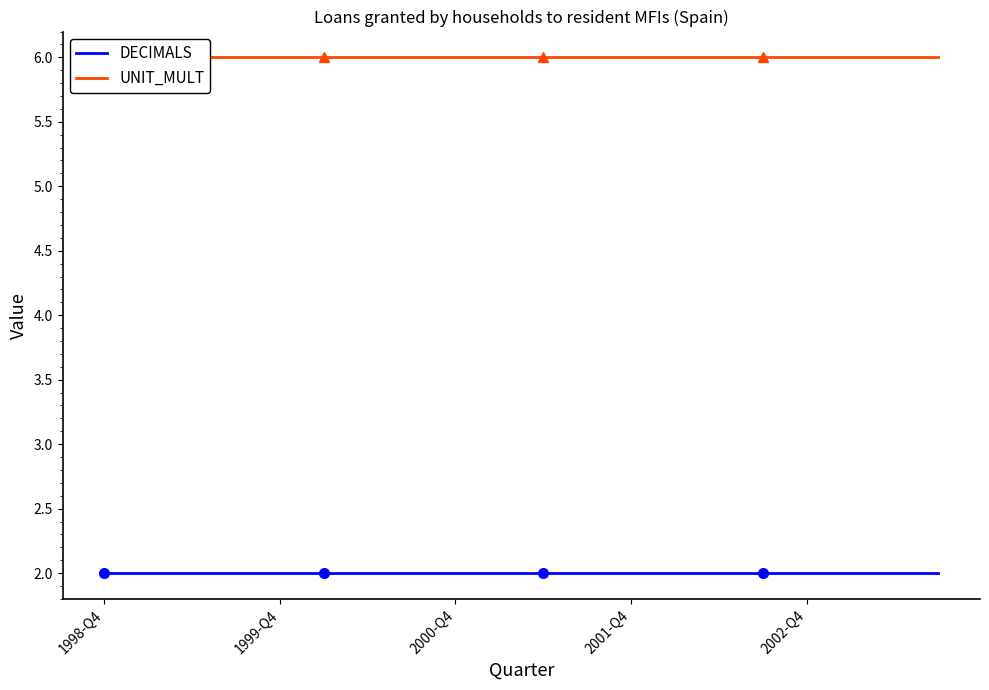

What is the spread (max minus min) of values at 14?

4